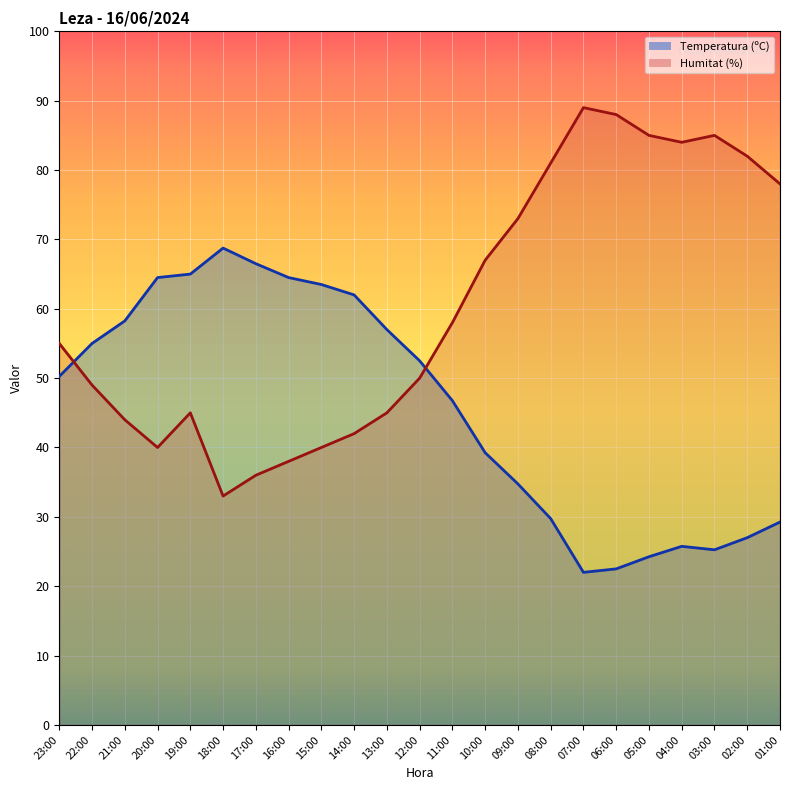

In Humitat (%), how many points are higher than both neighbors (excluding endpoints)?

3